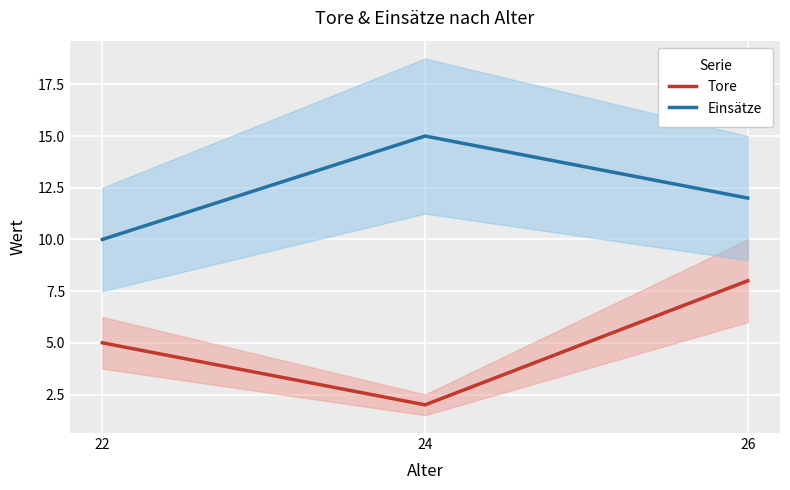

Where does the Tore series first go above 5?

26